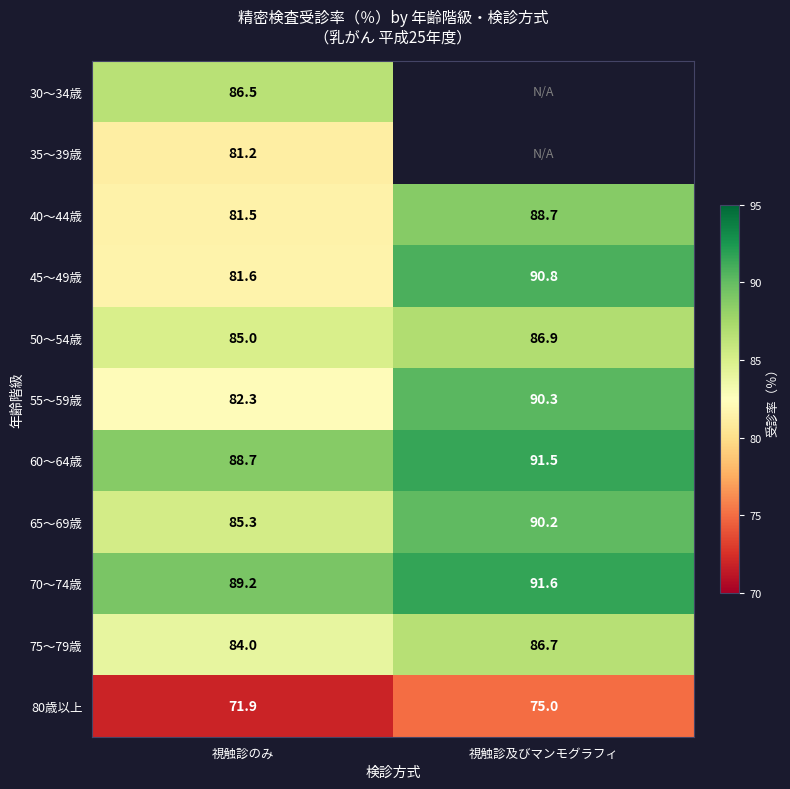

At which label does 40～44歳 first exceed 88?

視触診及びマンモグラフィ